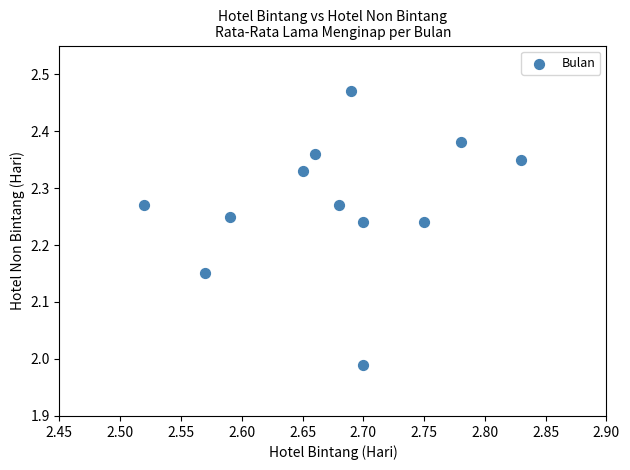

What is the average X value?

2.7